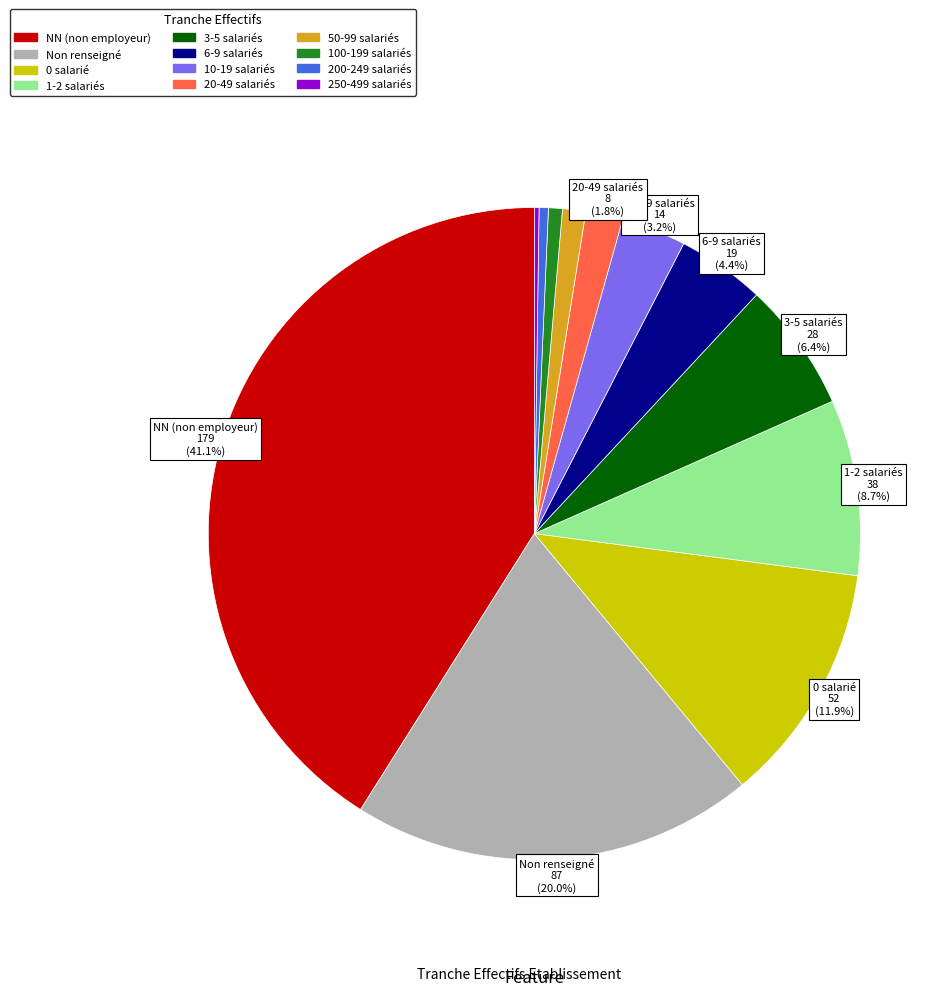

Is there any slice that represents more than half of the pie?

No